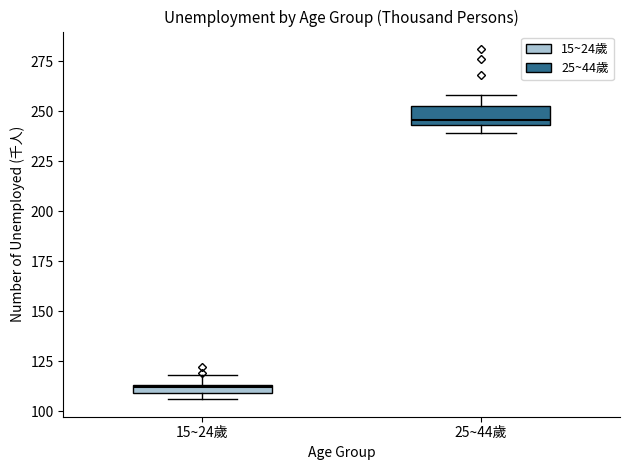

Where is the lower edge of the box for 25~44歲 on the y-axis? The values are not printed on the chart, so give them approximately, as read against the axis.

245